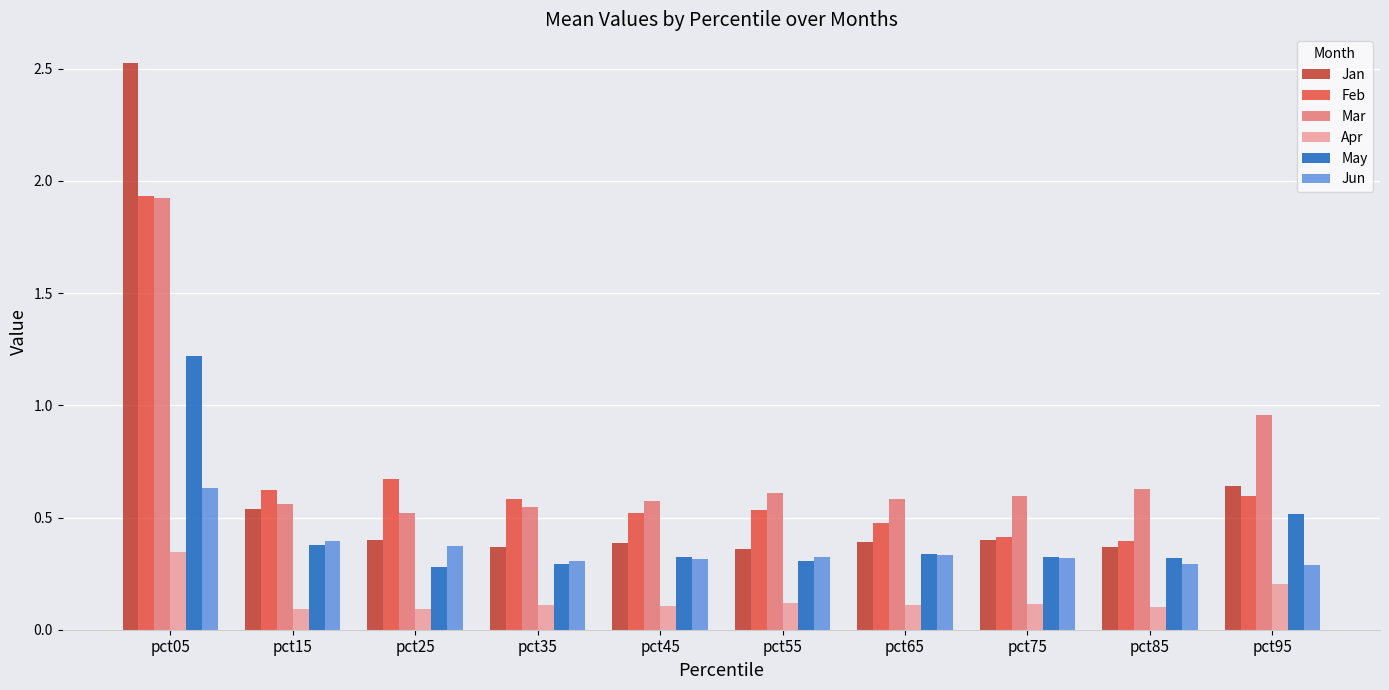

Which series has the largest total across all categories?

Mar